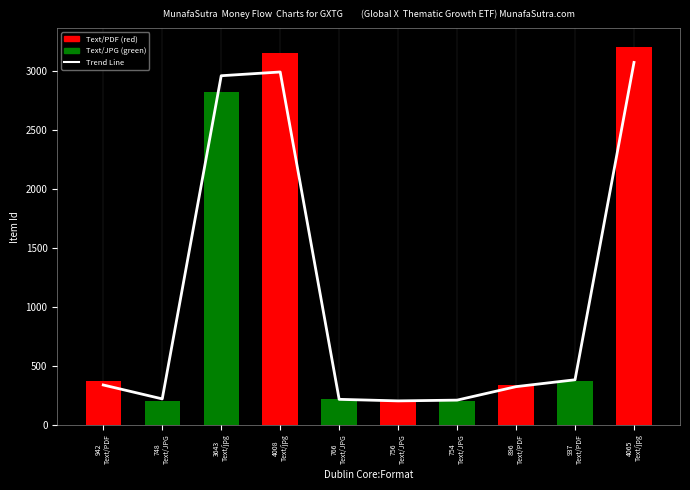

What is the difference between the second highest and second lowest values?

2781.5